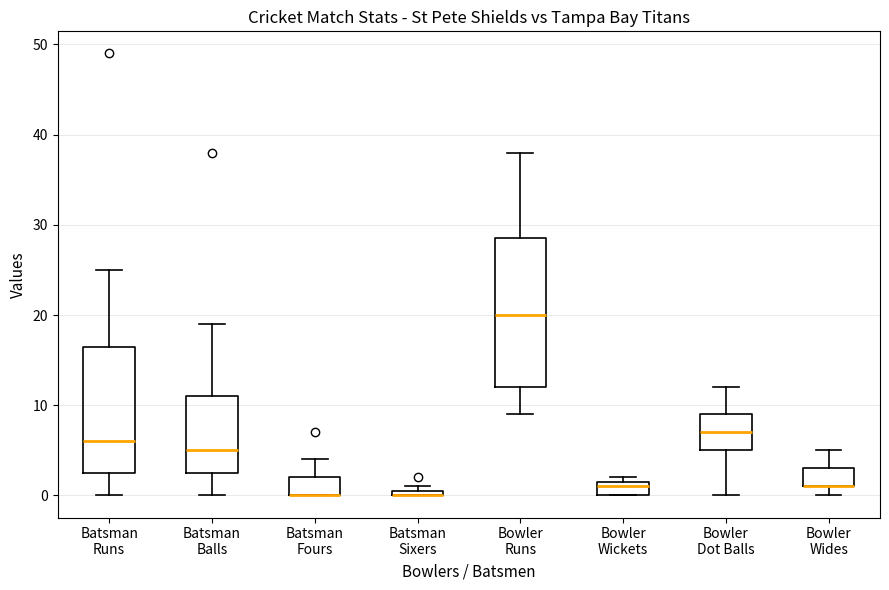

Comparing the boxes themselves (not the whiskers), which one is the tallest?

Bowler Runs